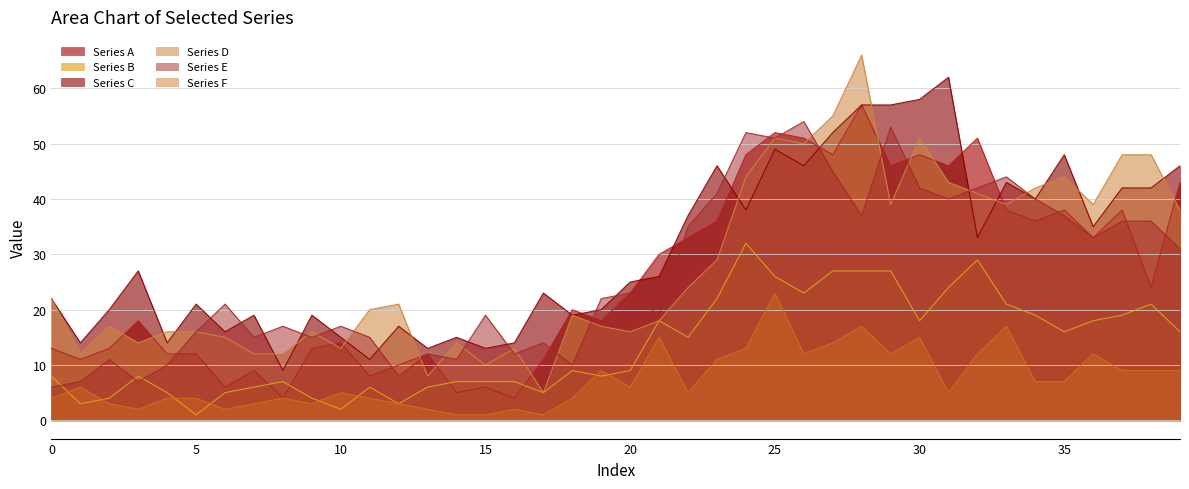

At how many categories does at least one series exceed 60?

2